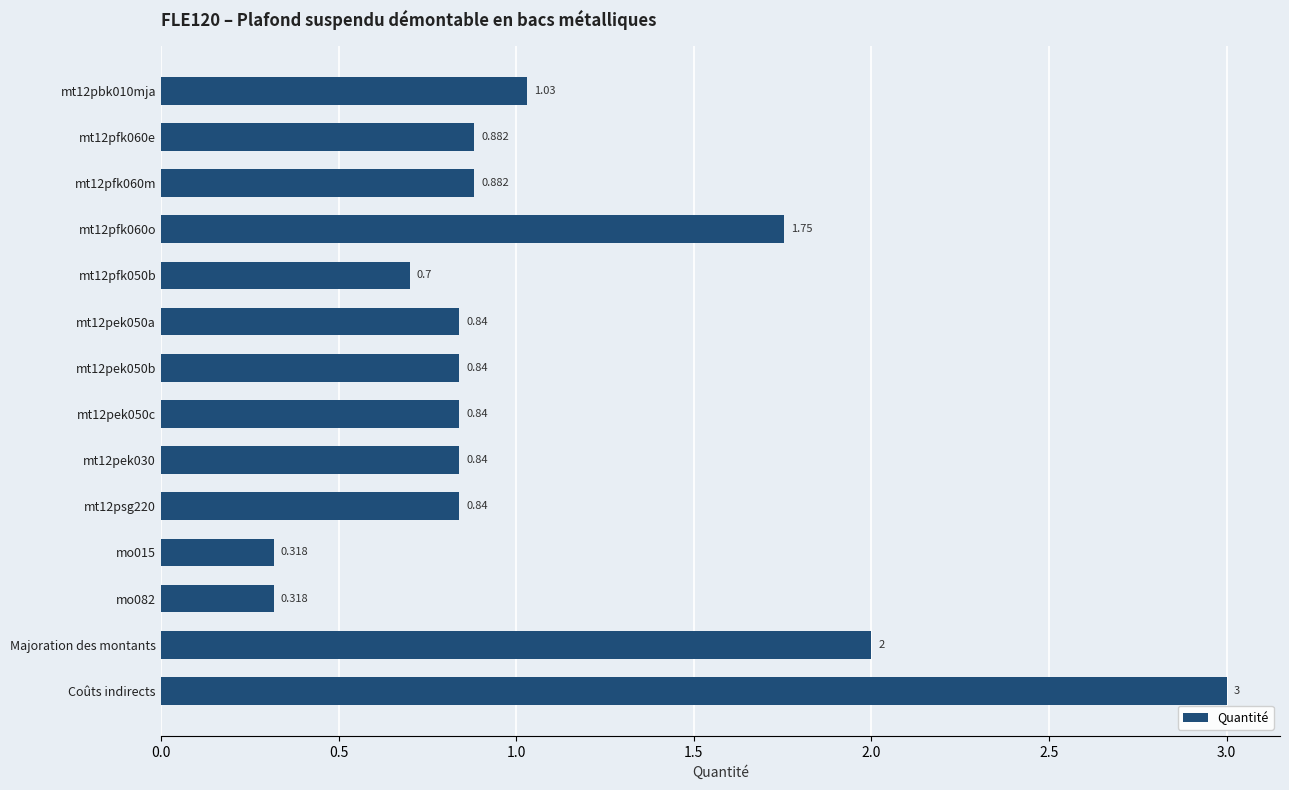

Which label corresponds to the largest value in the chart?

Coûts indirects